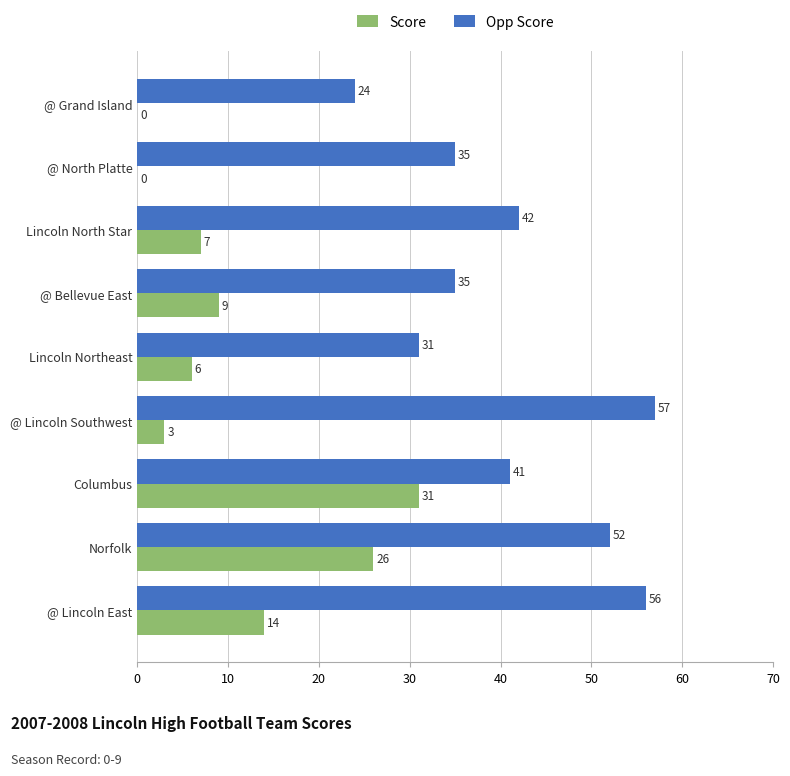

What is the sum of the Score values at @ Lincoln Southwest and Lincoln Northeast?

9